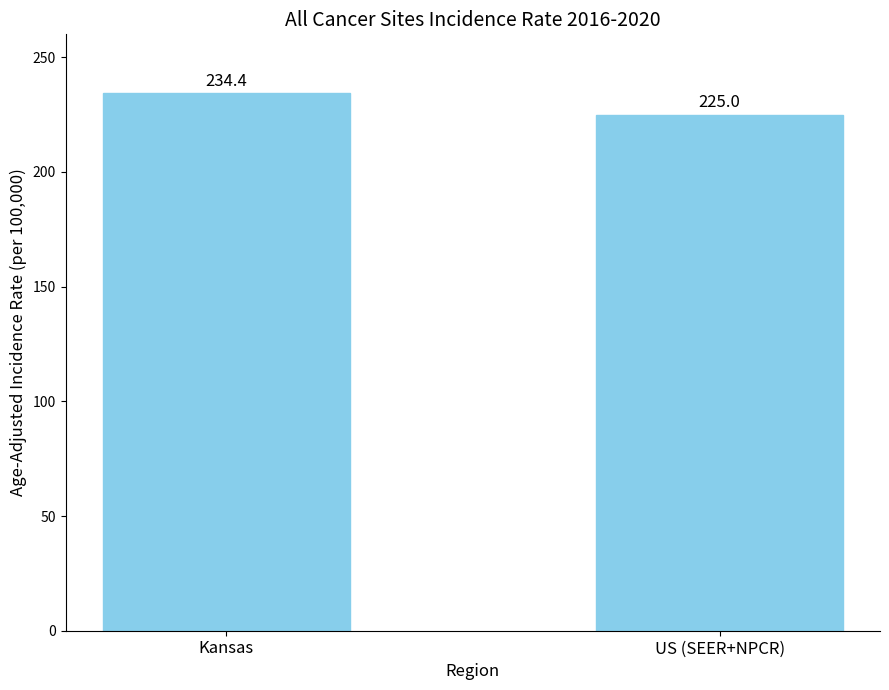

What is the label of the 2nd bar from the right?

Kansas